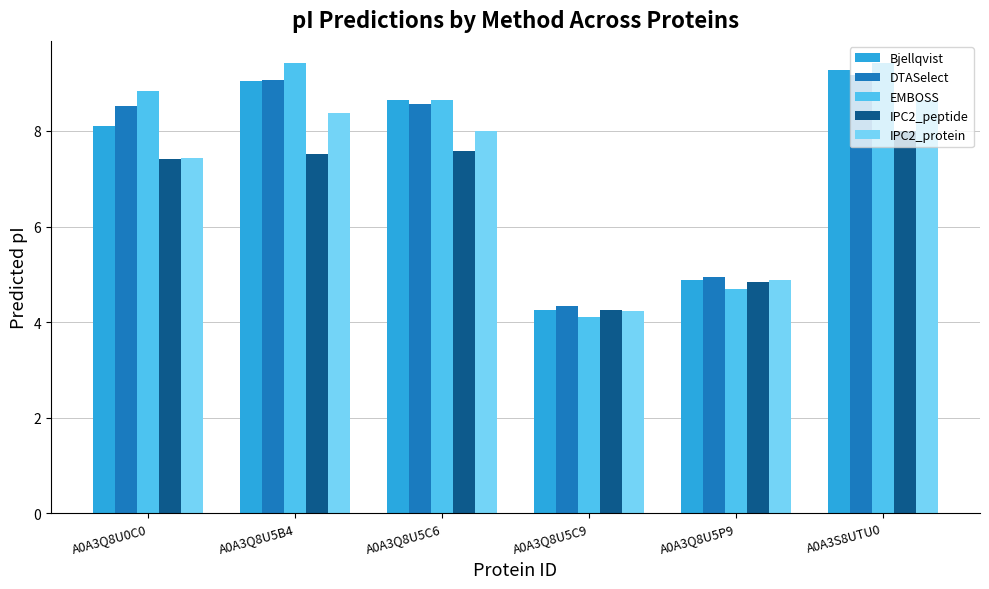

At how many categories does at least one series exceed 5?

4